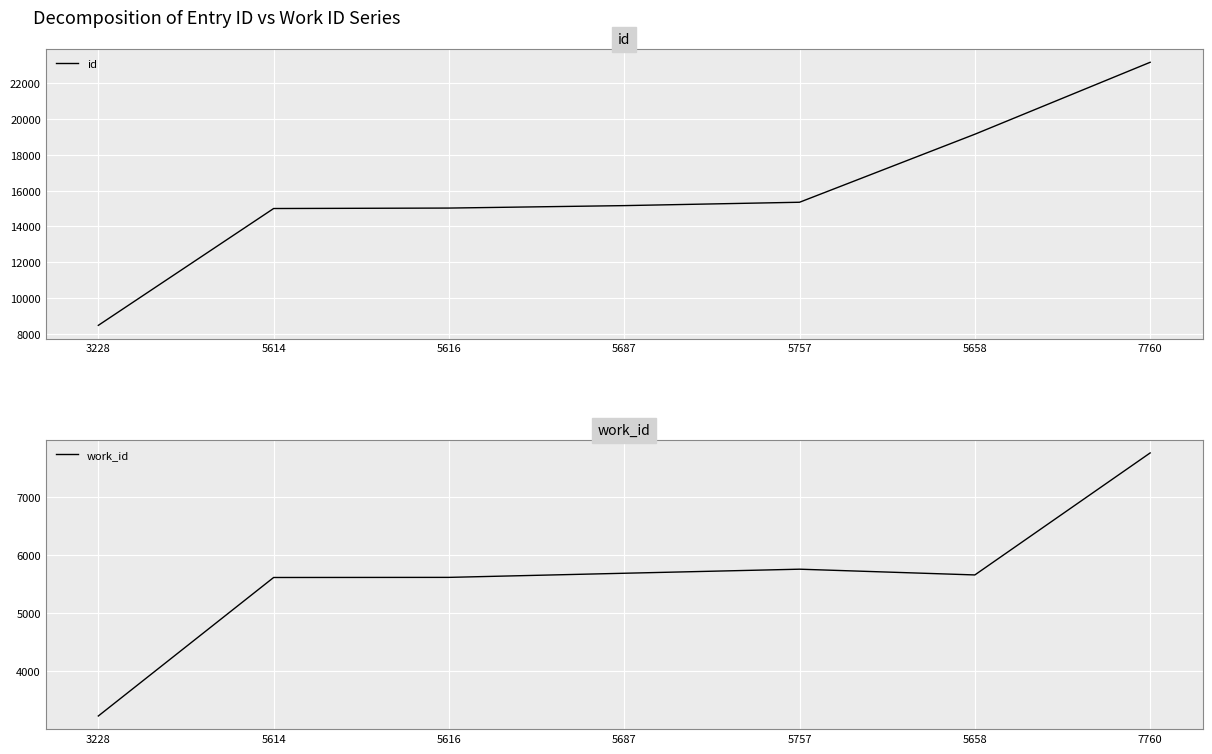

At which label does id first exceed 15166?

5757